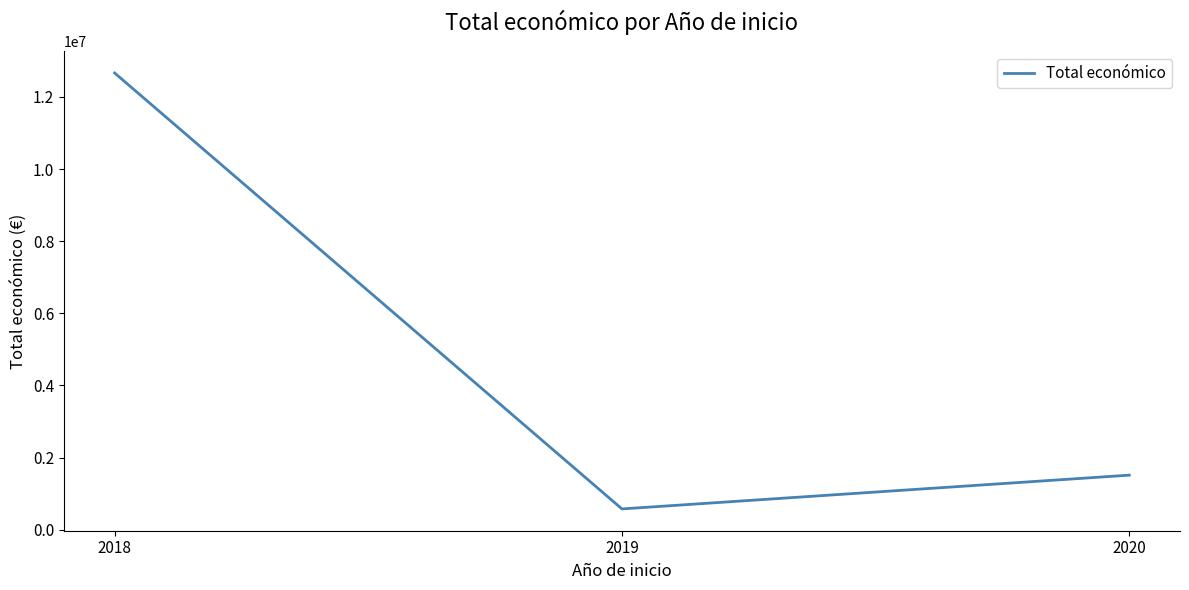

The chart shows a value of 12662316 at 2018. True or false?

True